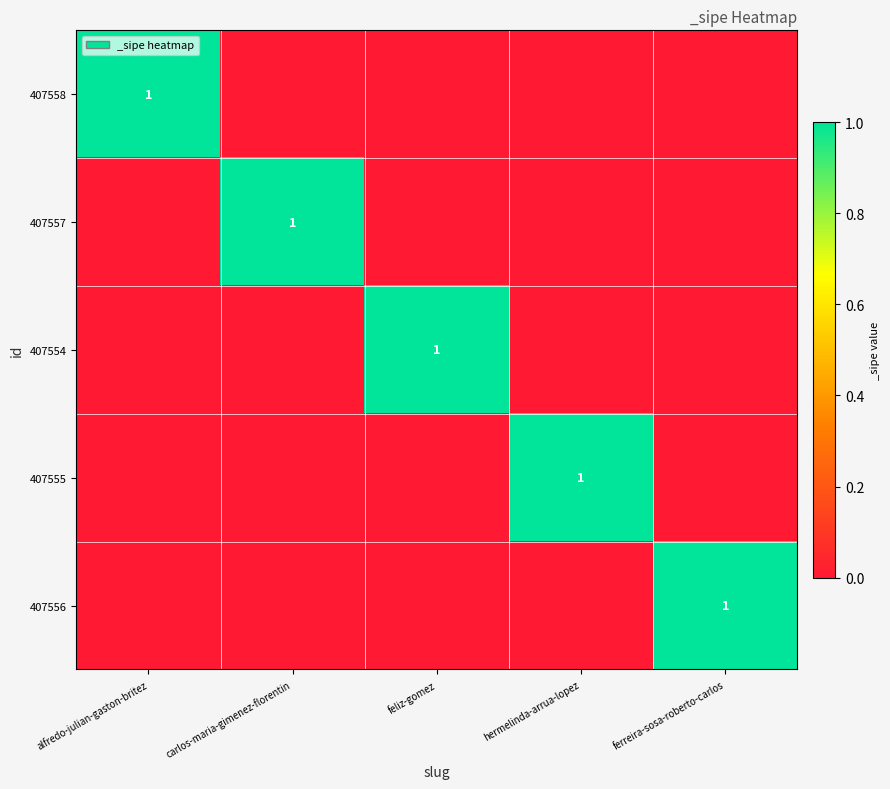

List the labels in order of 407556 value, smallest first.

alfredo-julian-gaston-britez, carlos-maria-gimenez-florentin, feliz-gomez, hermelinda-arrua-lopez, ferreira-sosa-roberto-carlos